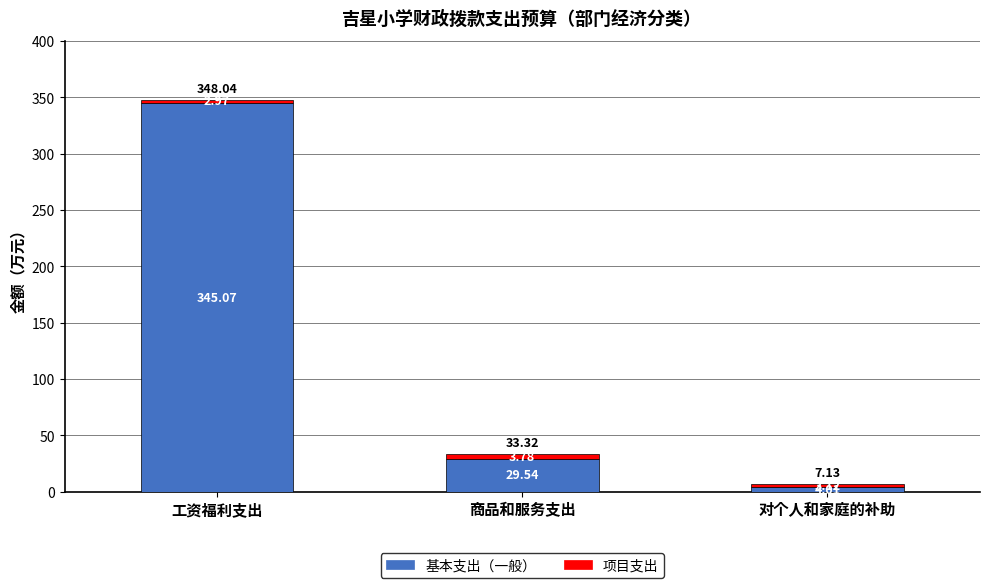

At which label does 基本支出（一般） reach its minimum?

对个人和家庭的补助